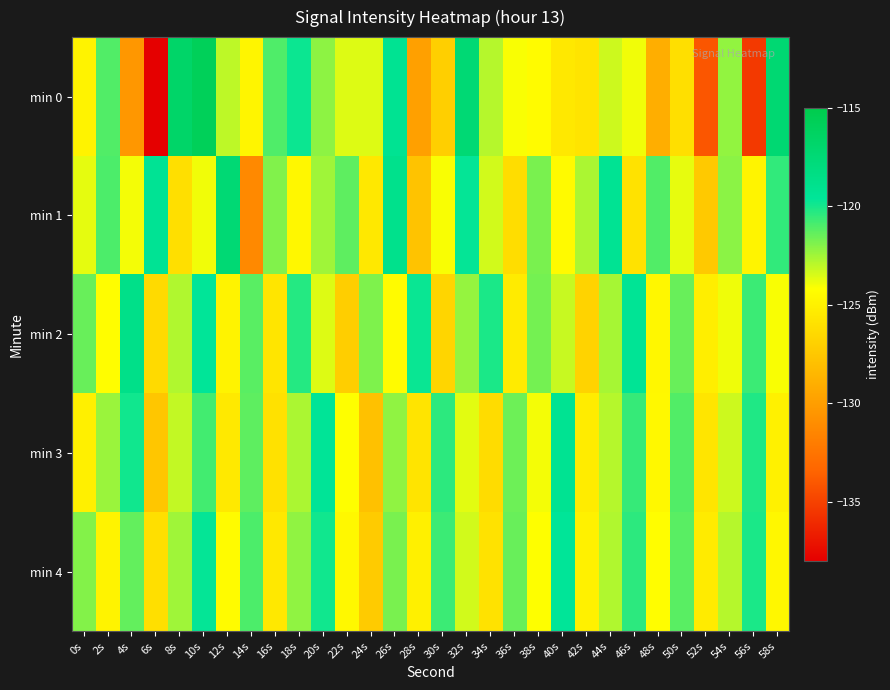

At 54s, list the series in order from largest to smallest.

min 1, min 0, min 4, min 3, min 2